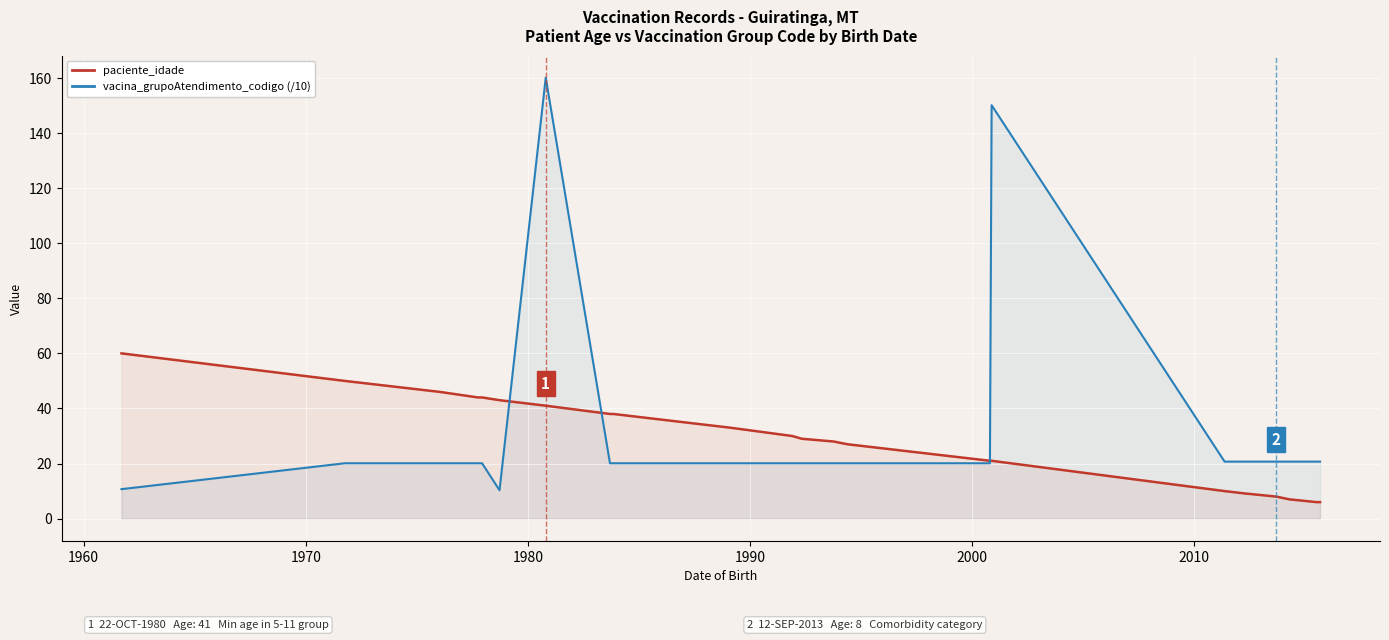

What are all the series names shown in the legend?

paciente_idade, vacina_grupoAtendimento_codigo (/10)